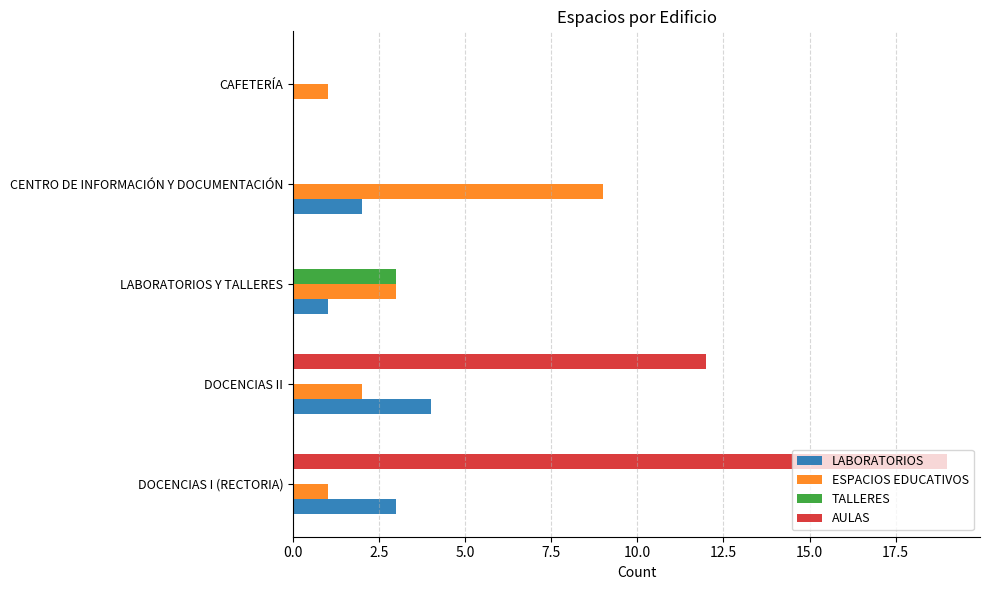

The value of ESPACIOS EDUCATIVOS at LABORATORIOS Y TALLERES is 3. True or false?

True